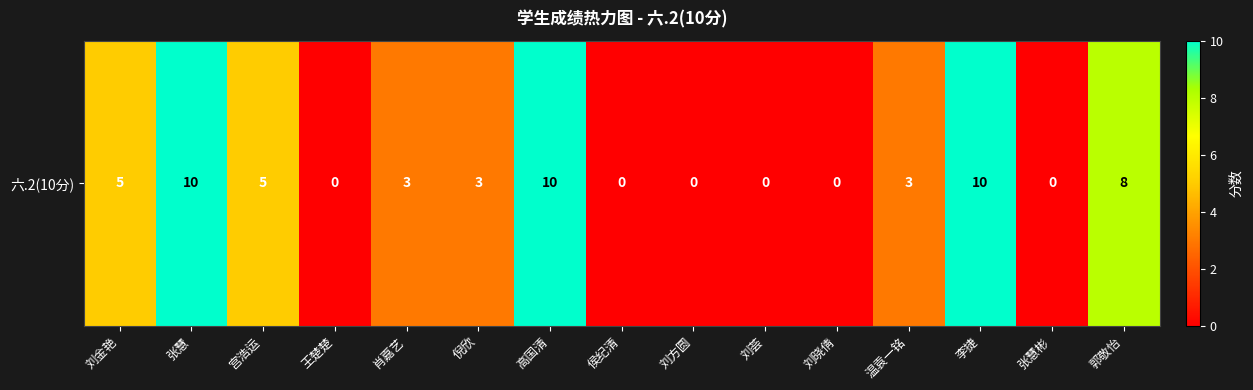

Reading left to right, what are all the values shown in this chart?

5	10	5	0	3	3	10	0	0	0	0	3	10	0	8